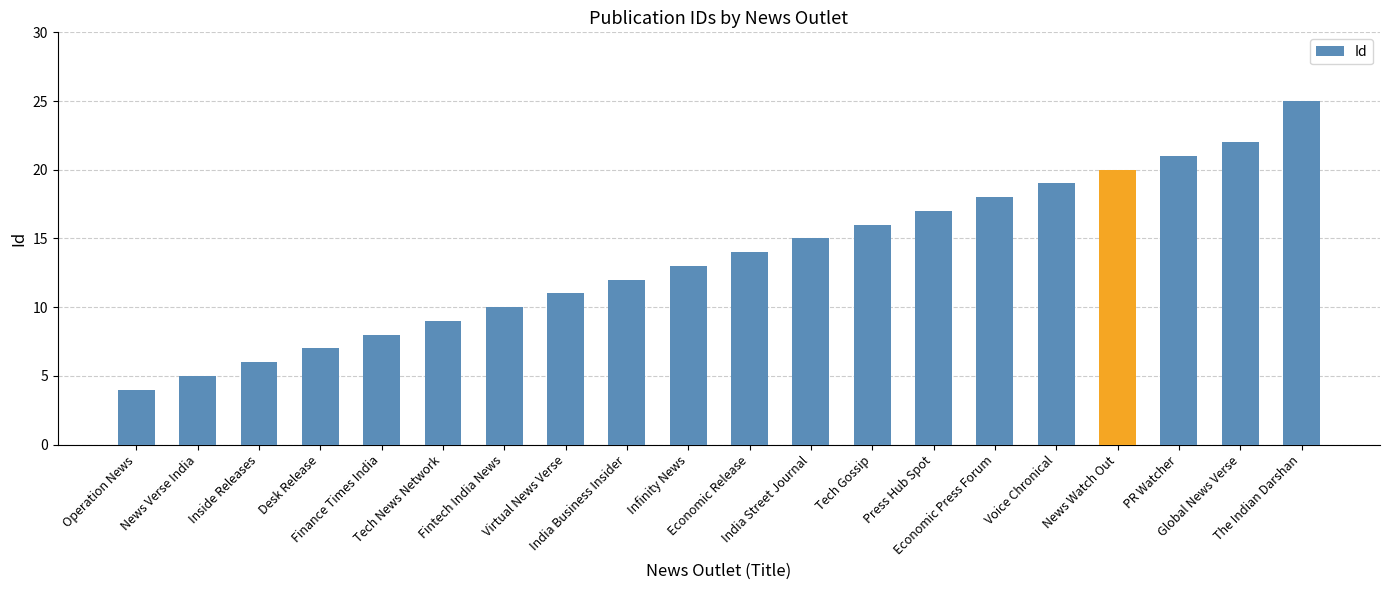

Rank the categories by value from highest to lowest.

The Indian Darshan, Global News Verse, PR Watcher, News Watch Out, Voice Chronical, Economic Press Forum, Press Hub Spot, Tech Gossip, India Street Journal, Economic Release, Infinity News, India Business Insider, Virtual News Verse, Fintech India News, Tech News Network, Finance Times India, Desk Release, Inside Releases, News Verse India, Operation News